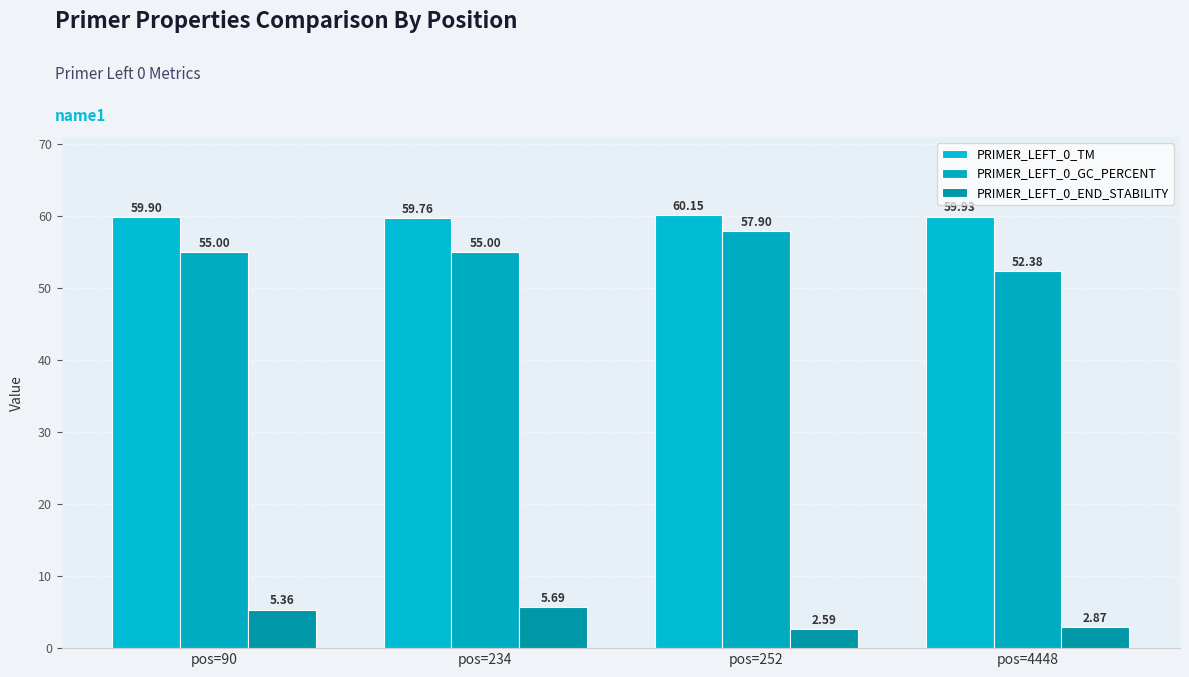

How many PRIMER_LEFT_0_TM values are between 59 and 60?

3